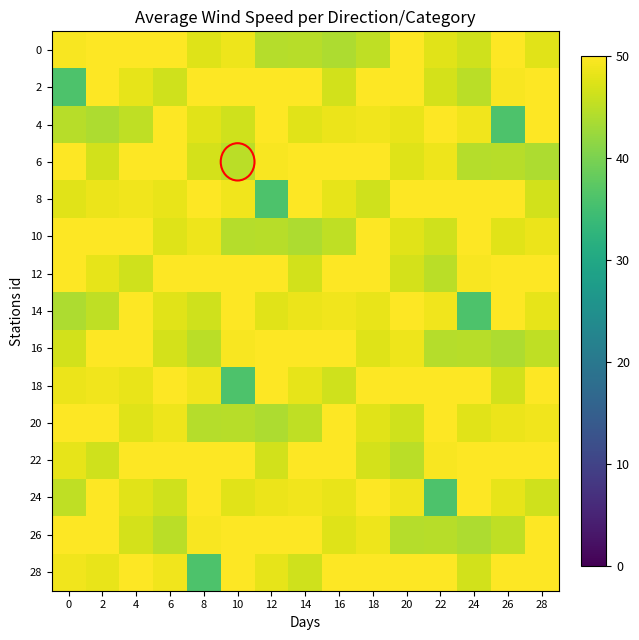

Which series has the largest total across all categories?

12